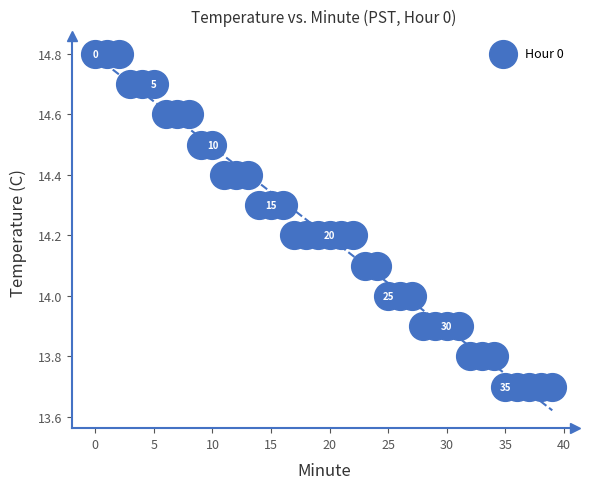

What is the range of Y values (max minus min)?

1.1